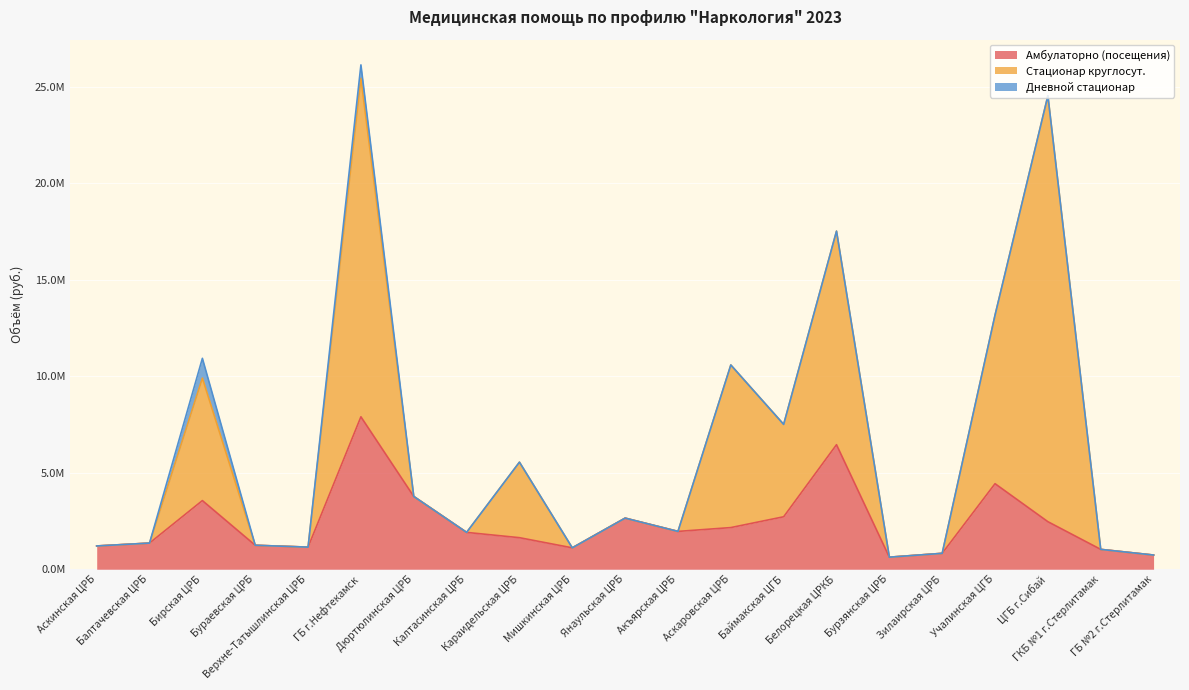

How many interior local valleys does the Амбулаторно (посещения) series have?

4